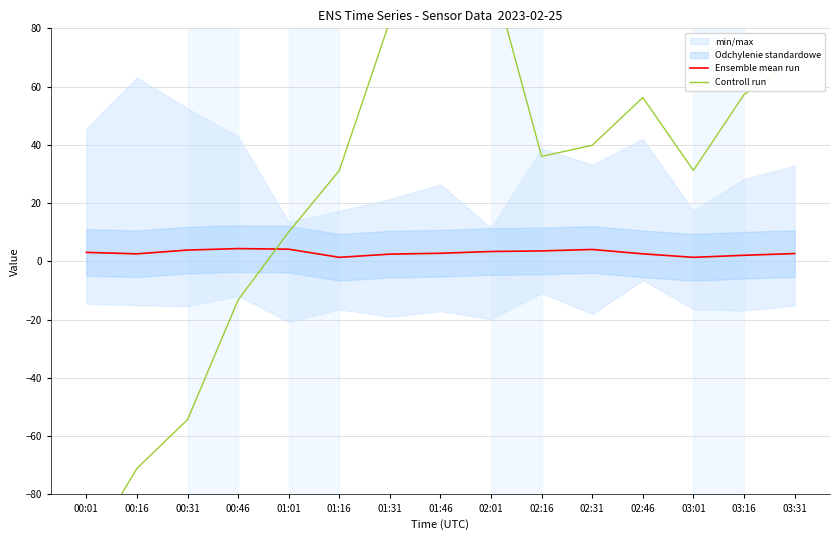

At how many categories does at least one series exceed 55?

6